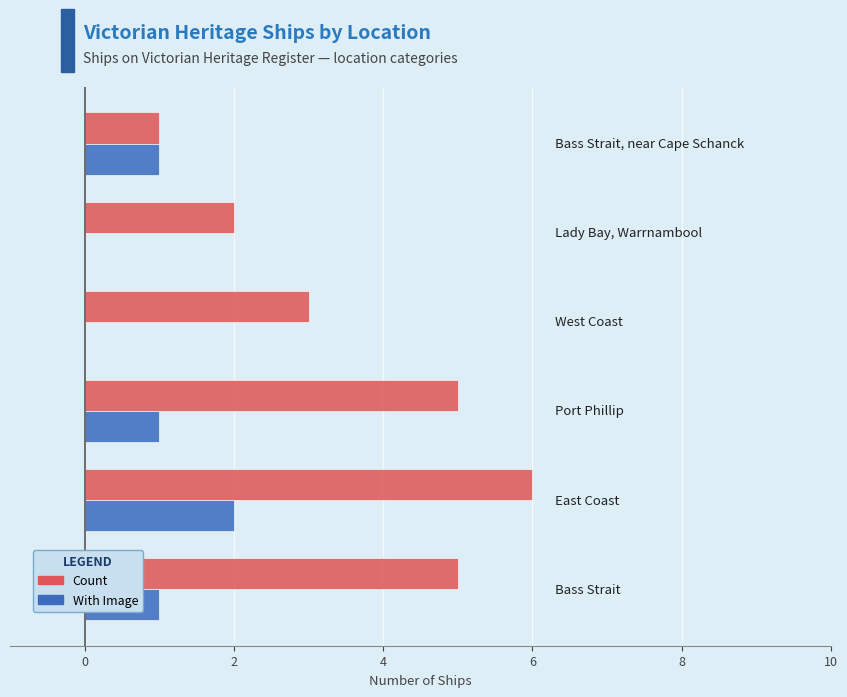

Count the Count values in the range 2 to 5.

4